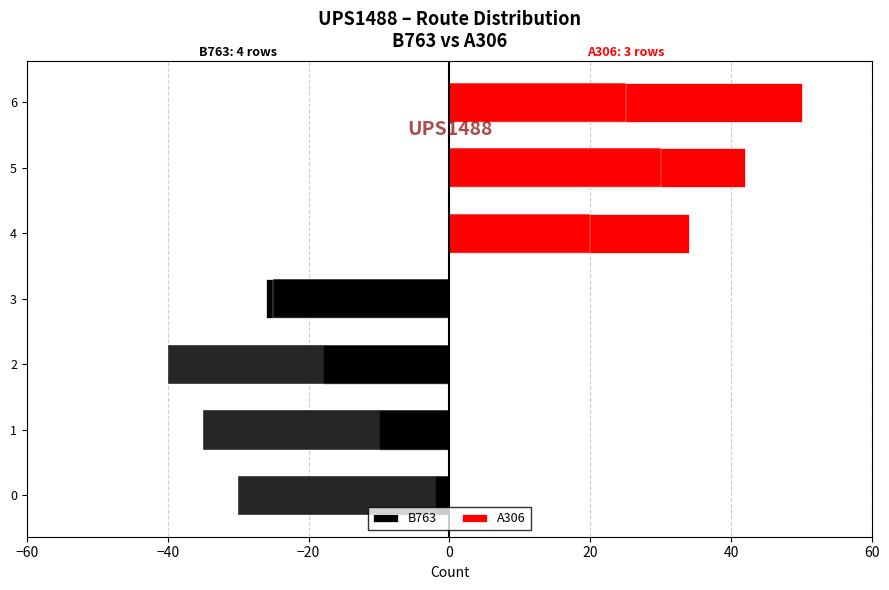

Is it true that A306 equals 16 at 3?

False